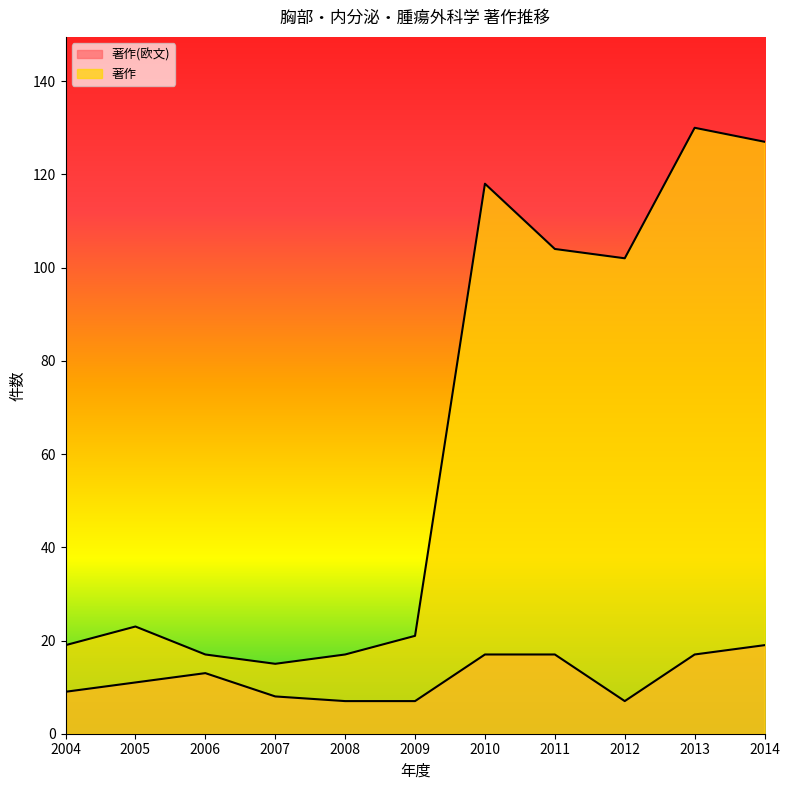

Between 2011 and 2012, which is larger?

2011